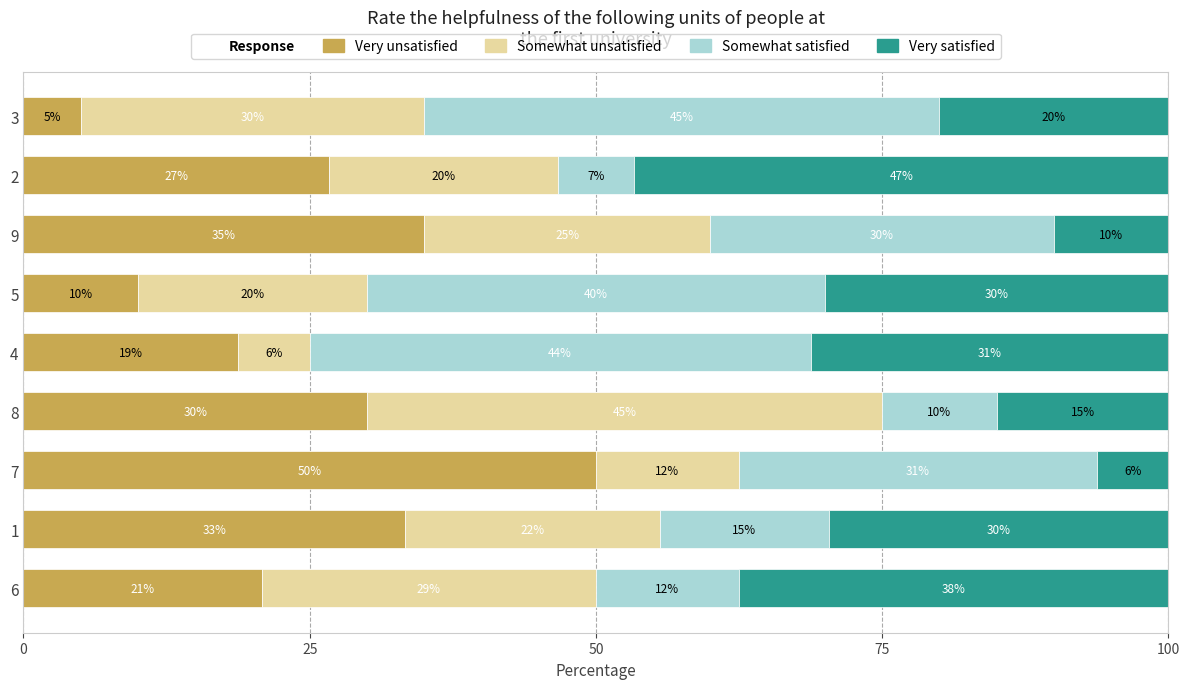

What is the total value across all series at 6?

100.0